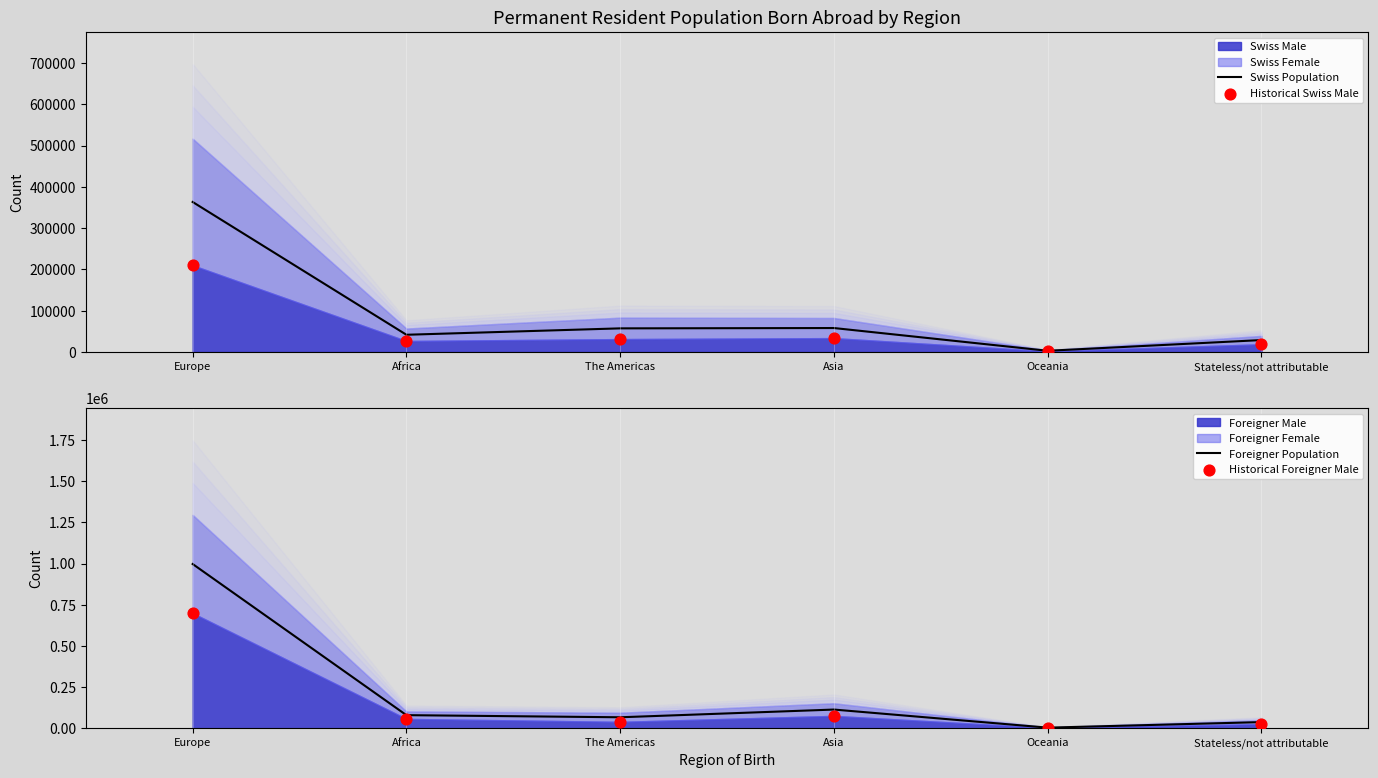

Which series has the largest total across all categories?

Foreigner Population